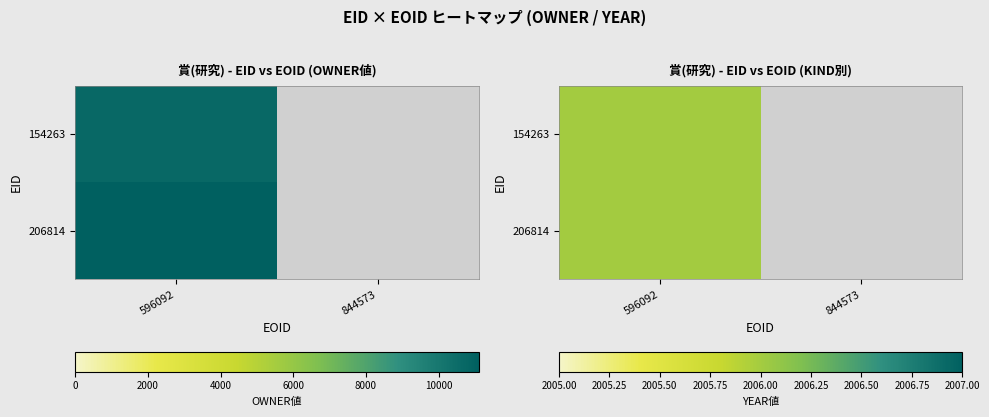

Rank the categories by 206814 value from highest to lowest.

0, 1